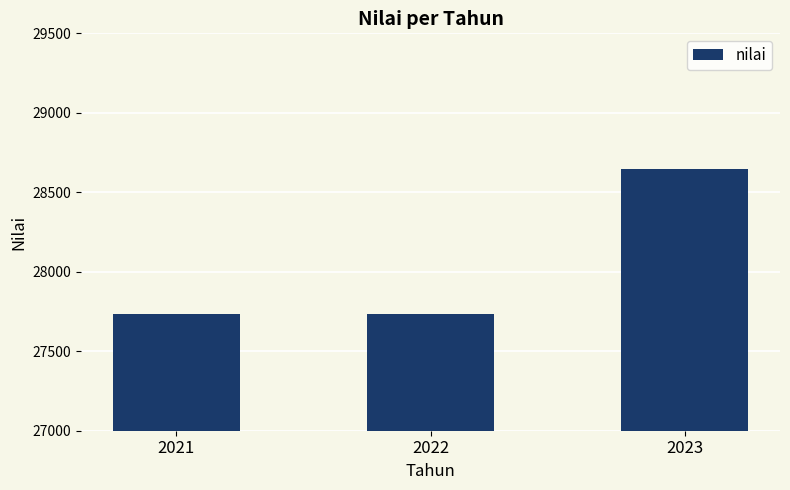

What is the value of the 1st bar from the left?

27737.3